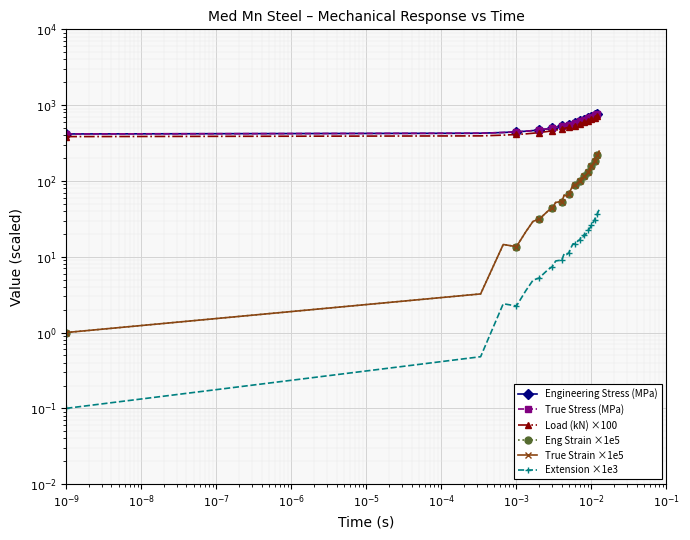

What is the label of the 38th point from the right?

$\mathdefault{10^{-9}}$